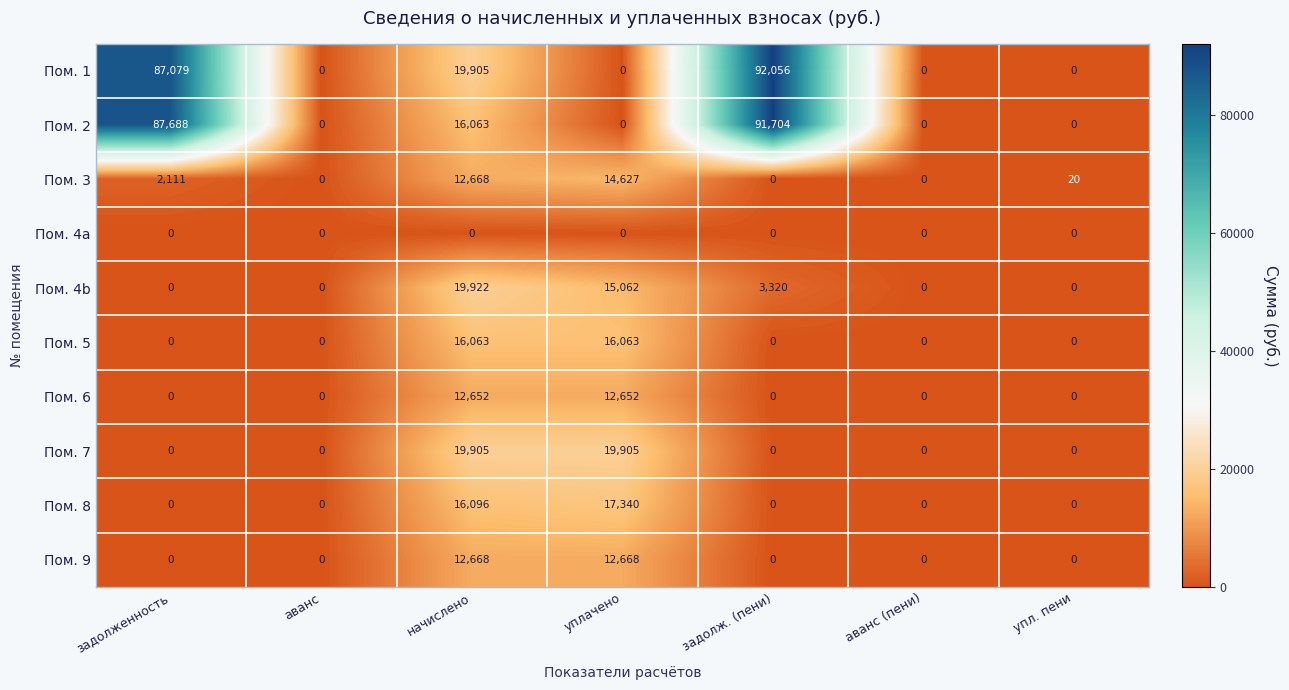

At how many categories does at least one series exceed 29029?

2